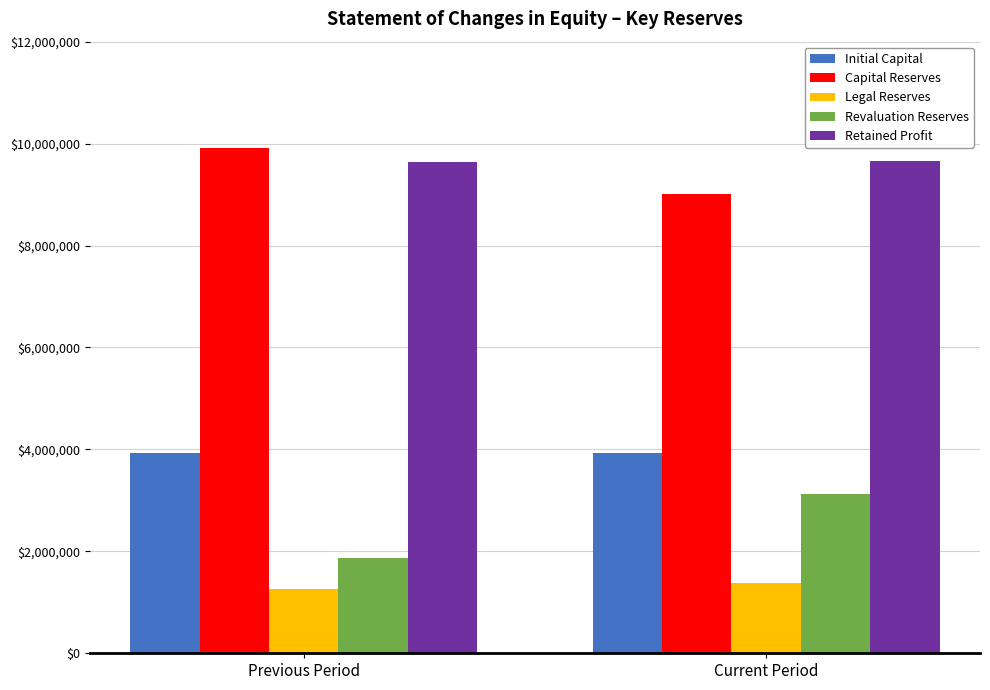

What position from the left is Previous Period?

1